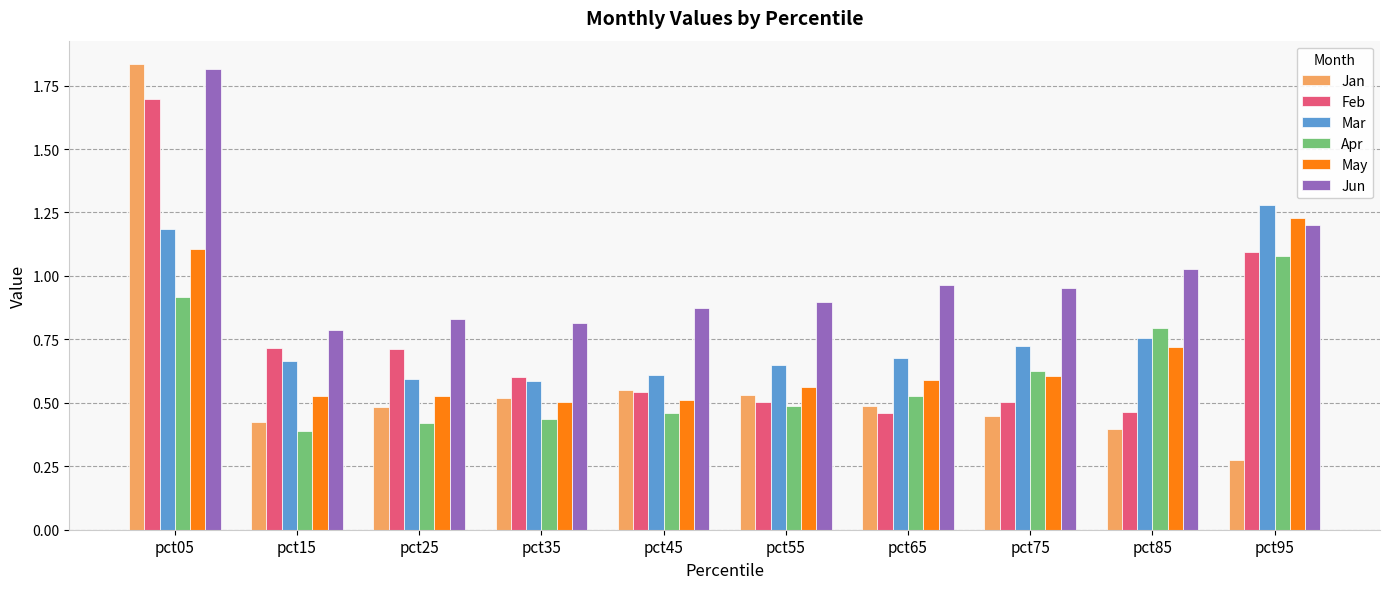

How many Jan values are between 0 and 1?

9